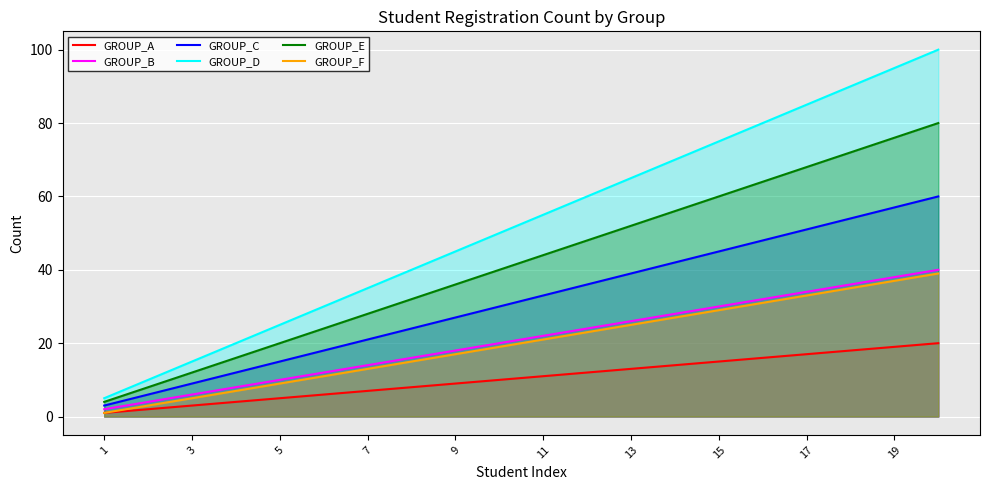

True or false: GROUP_A and GROUP_C intersect in this chart.

False